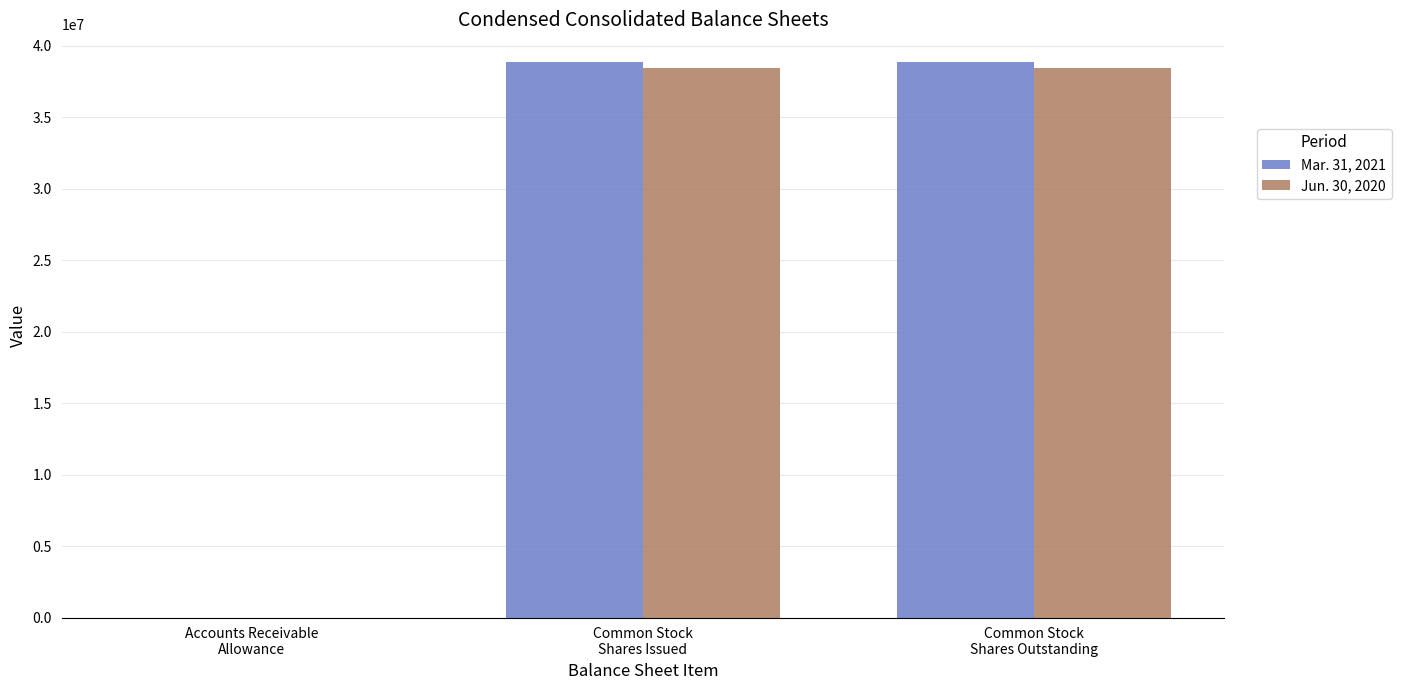

How many groups of bars are there?

3